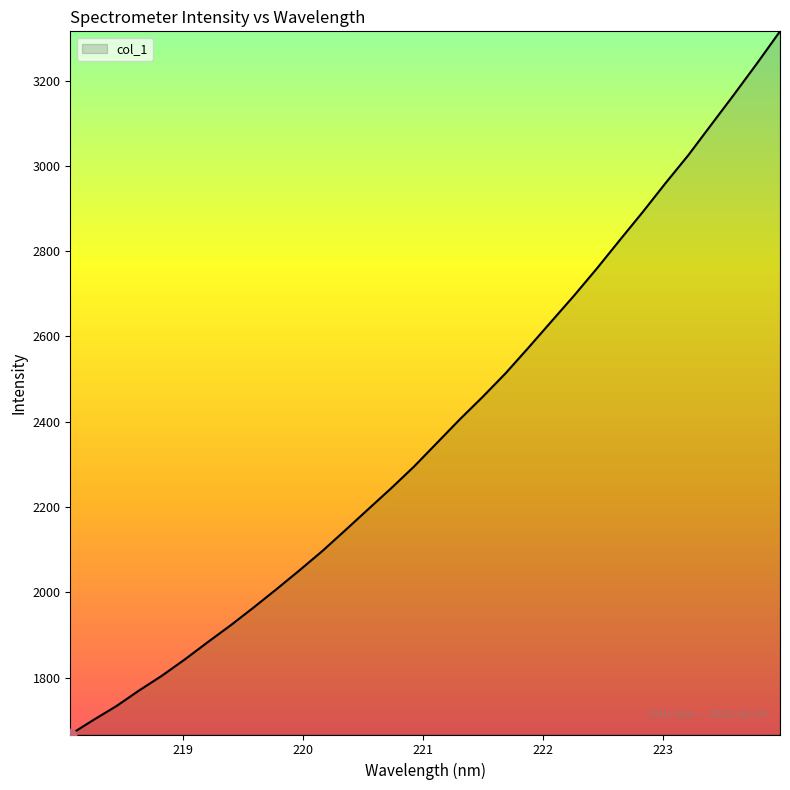

What is the smallest value displayed?

1667.0